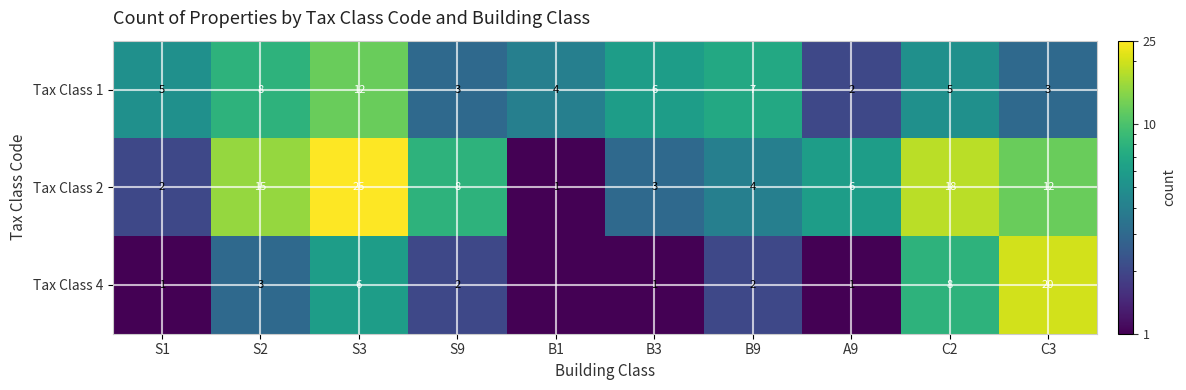

What is the spread (max minus min) of values at S2?

12.0